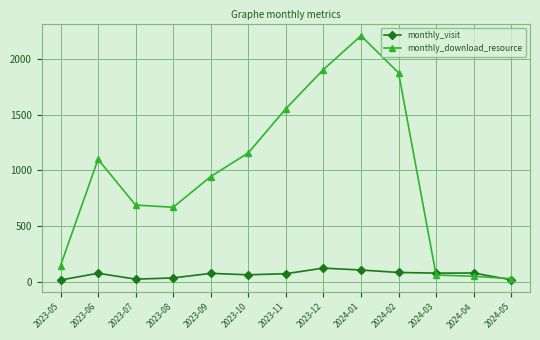

What position from the right is 2024-04?

2